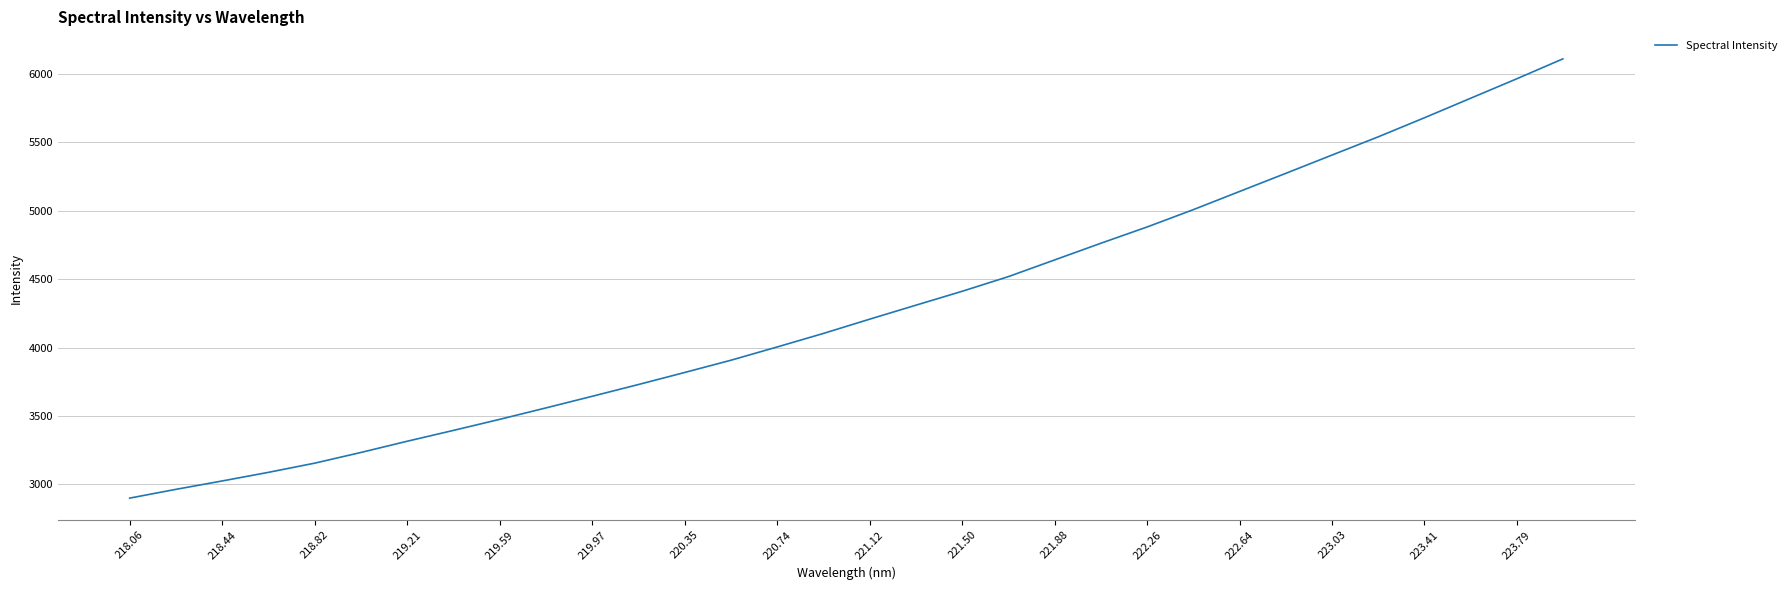

What is the greatest value displayed?

6110.8